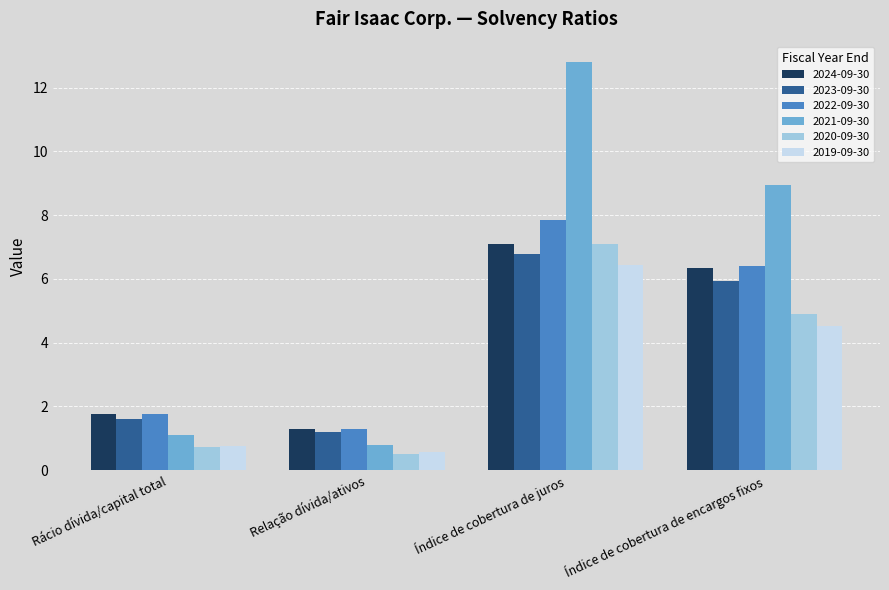

Where is 2022-09-30 nearest to the value 4?

Rácio dívida/capital total